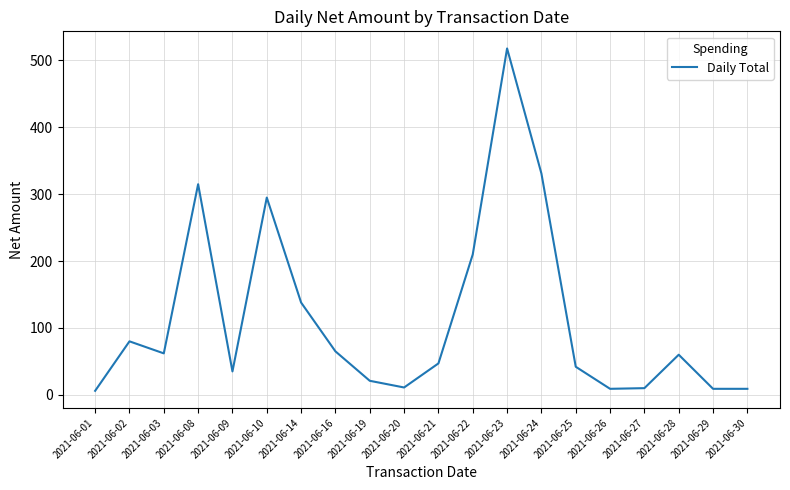

What is the difference between the second highest and minimum values?

325